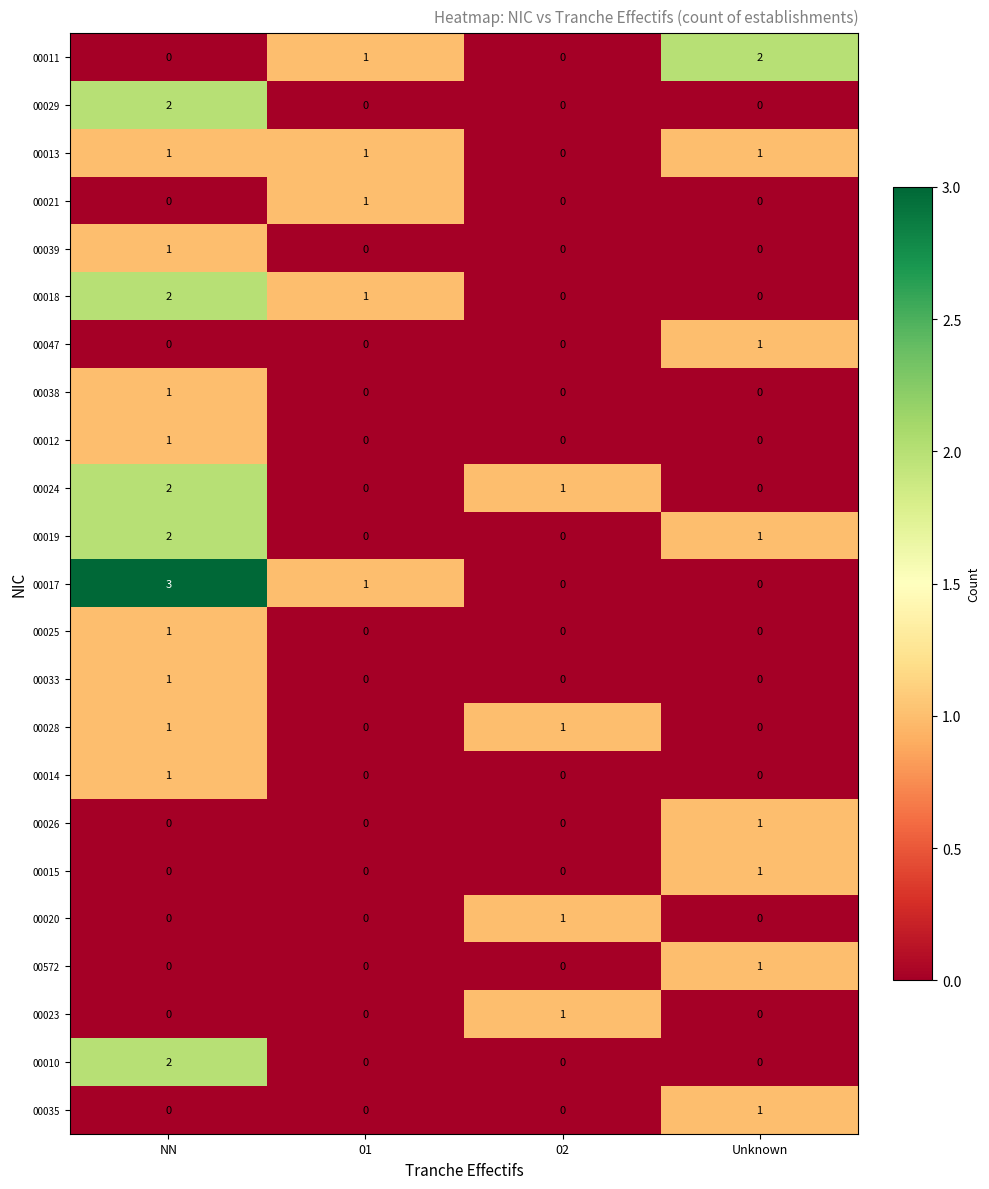

Which series has the largest total across all categories?

00017